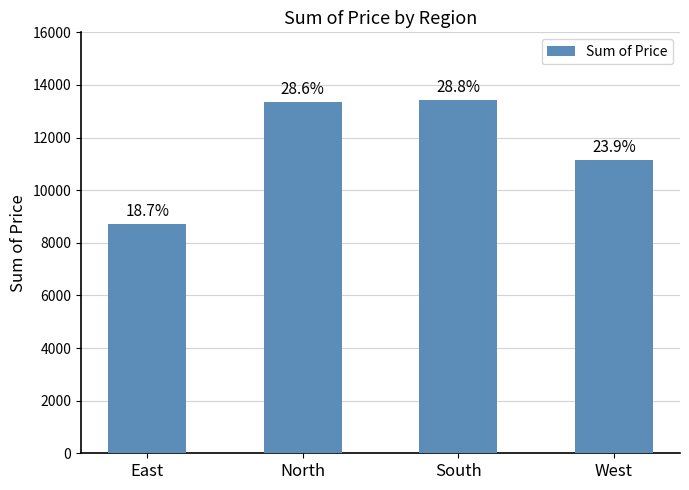

What is the sum of the values at South and West?

24556